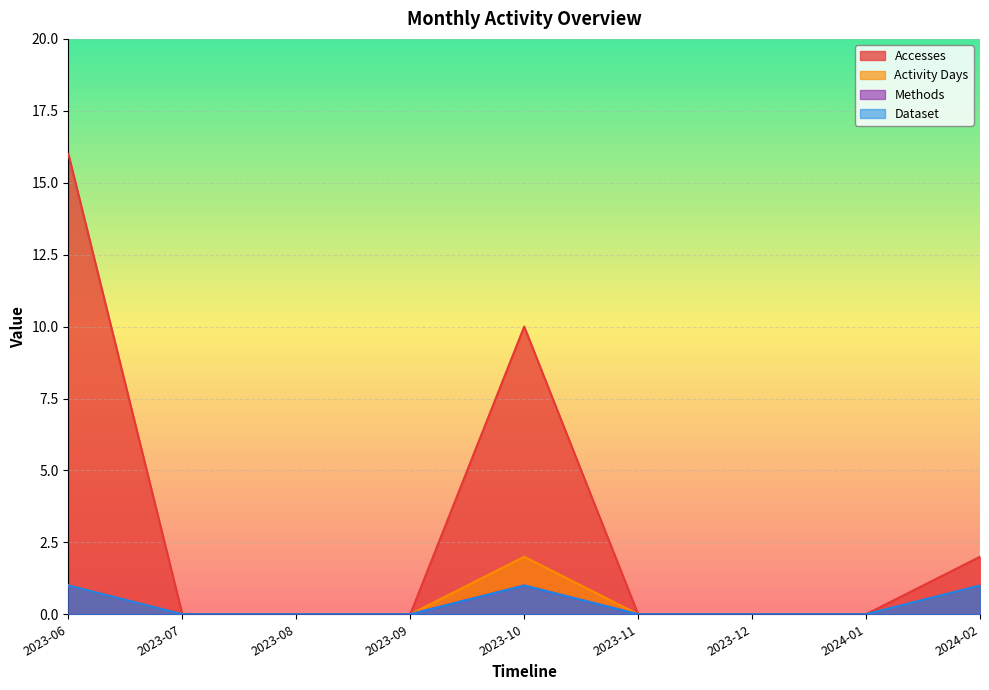

Rank the categories by Methods value from lowest to highest.

2023-07, 2023-08, 2023-09, 2023-11, 2023-12, 2024-01, 2023-06, 2023-10, 2024-02